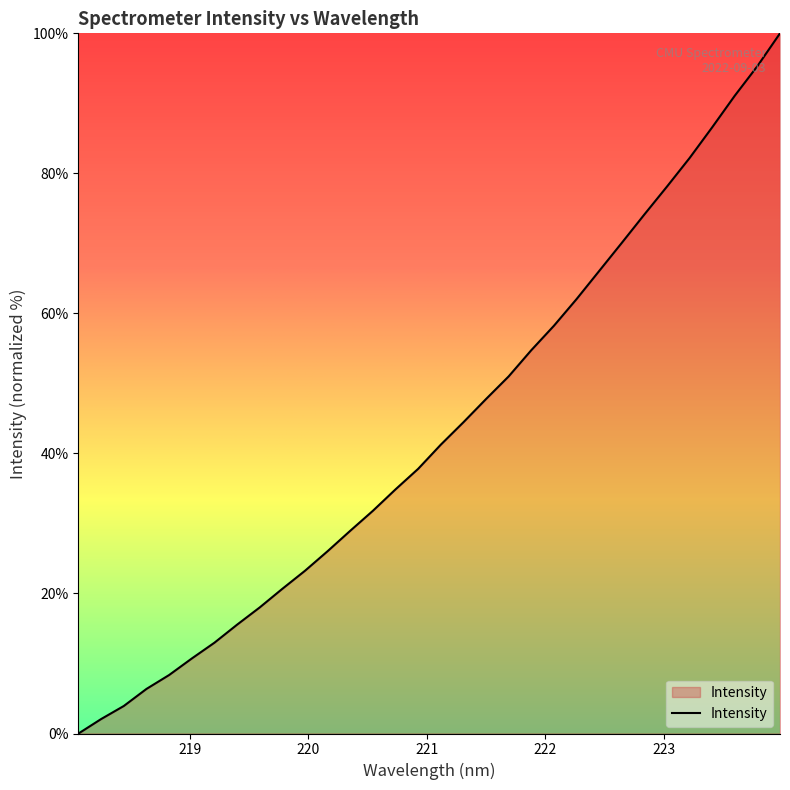

Reading right to left, what are all the values shown in this chart?

100.0	95.3	91.1	86.6	82.2	78.1	74.1	70.1	66.1	62.0	58.2	54.7	51.0	47.8	44.5	41.3	37.8	34.9	31.8	29.0	26.0	23.2	20.7	18.0	15.5	13.0	10.7	8.4	6.4	3.9	2.1	0.0